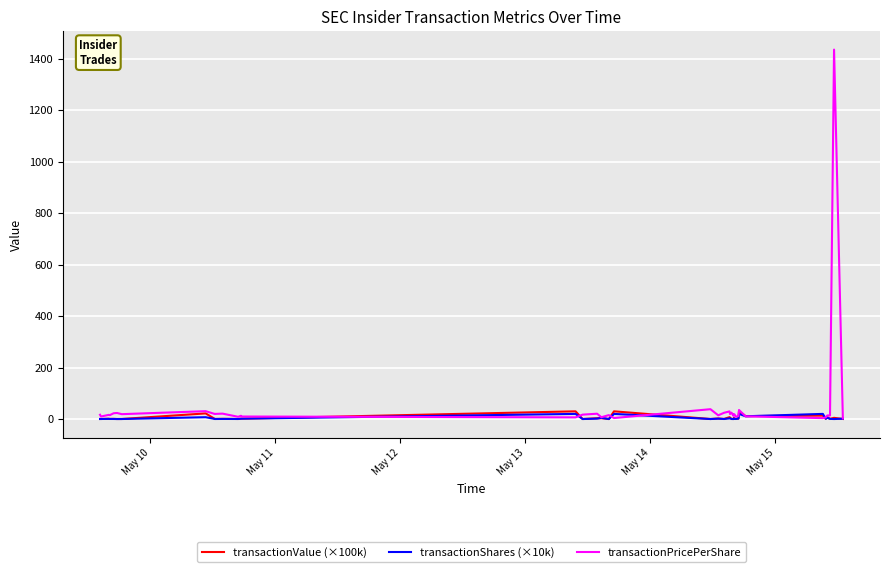

What is the maximum value shown in the chart?

1435.5